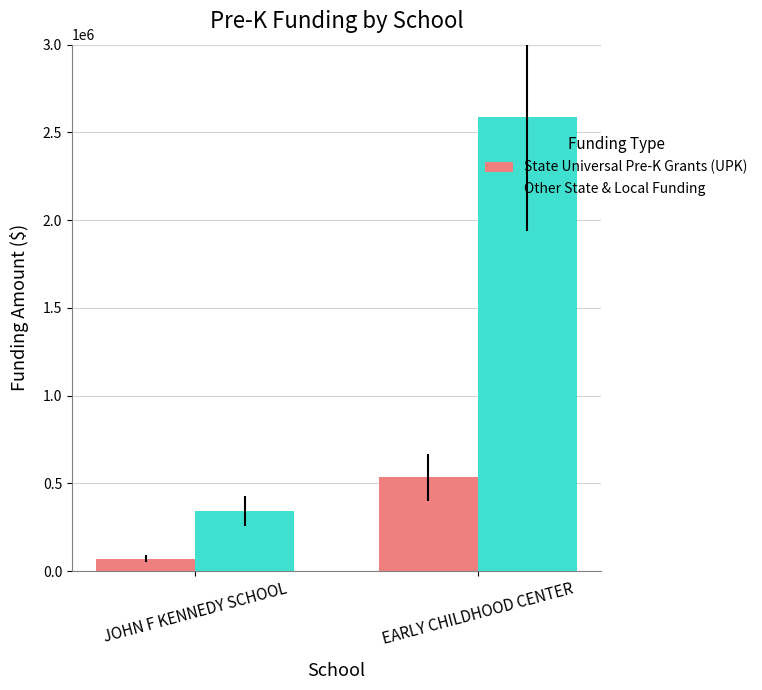

At which category is the sum across all series the highest?

EARLY CHILDHOOD CENTER